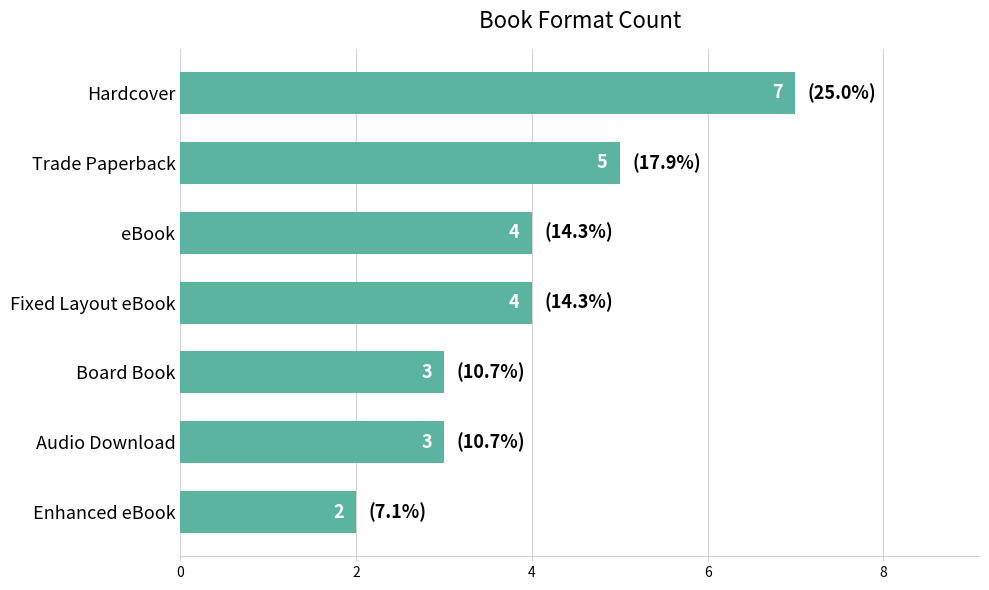

Between Board Book and Trade Paperback, which is larger?

Trade Paperback